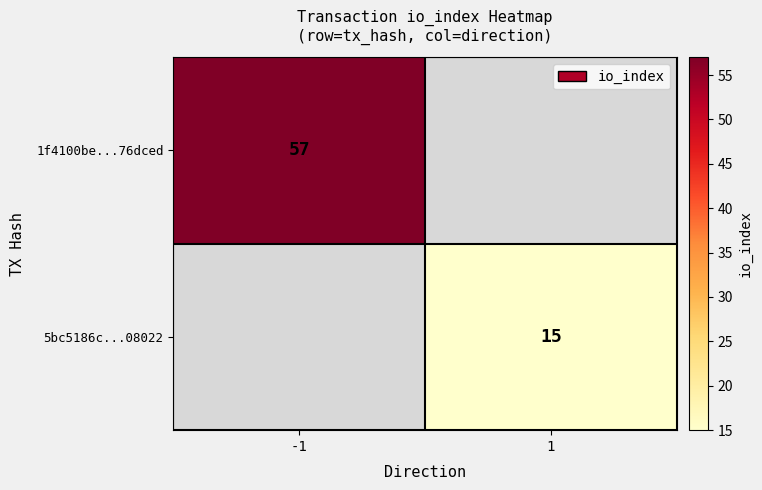

How many distinct data groups are displayed?

2